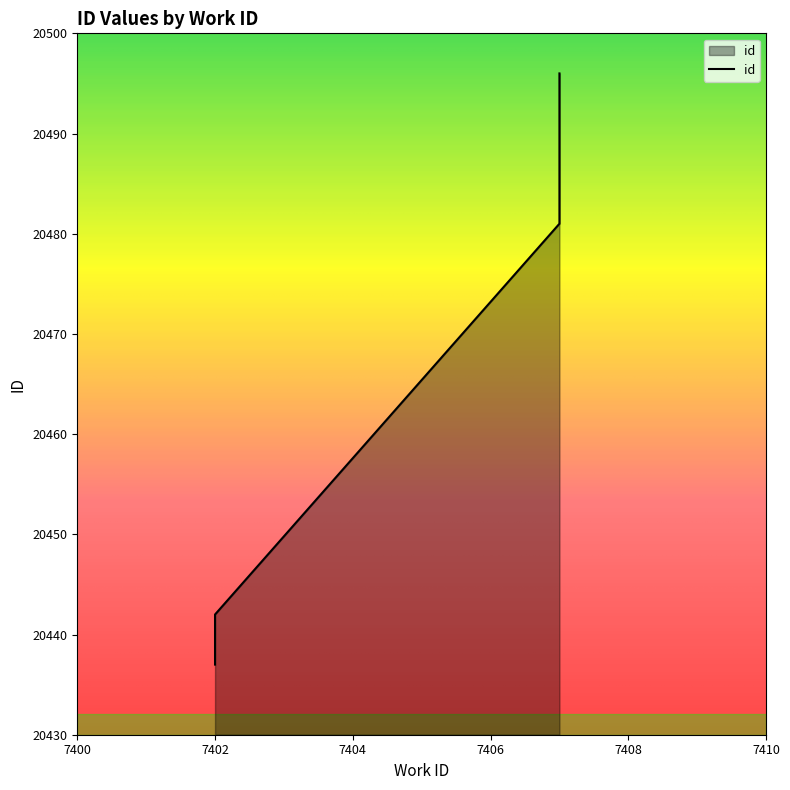

List the labels in order of value, smallest first.

7402, 7402, 7407, 7407, 7407, 7407, 7407, 7407, 7407, 7407